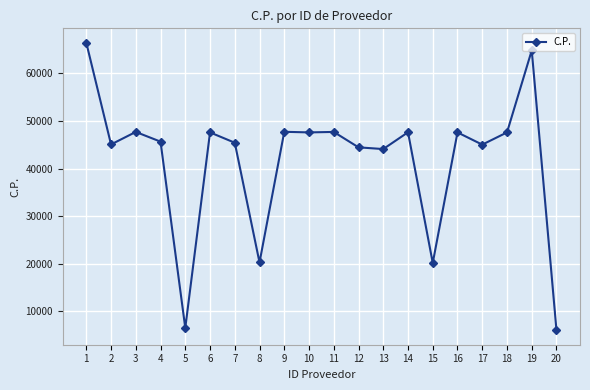

What is the change in value from 2 to 15?

-24901